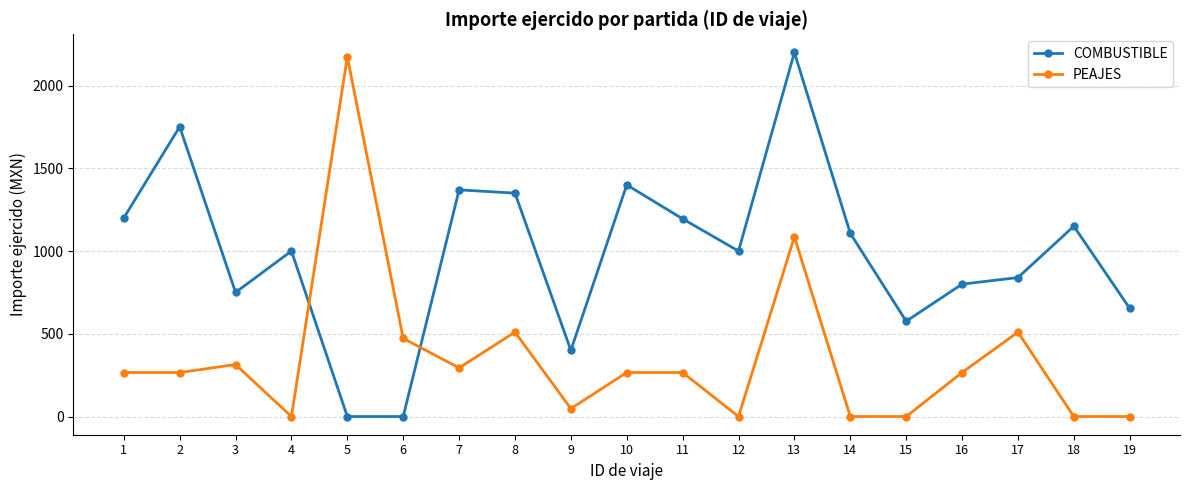

What is the maximum value shown in the chart?

2200.0